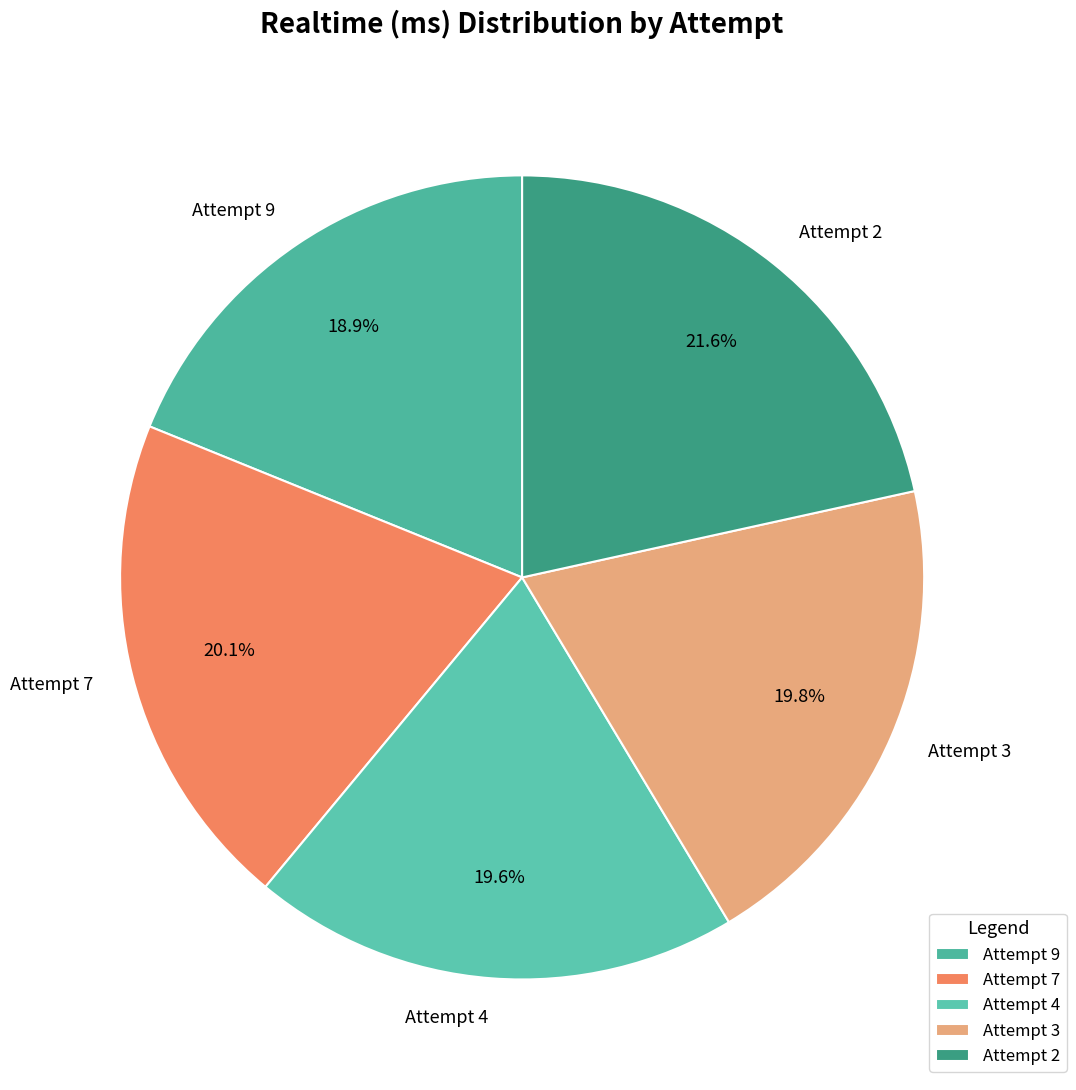

What percentage is the Attempt 7 slice, to the nearest percent?

20%